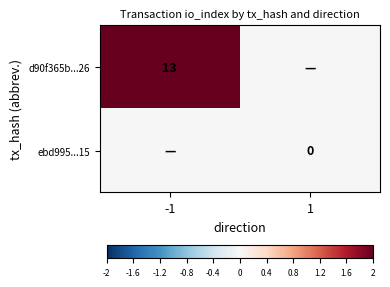

At how many categories does at least one series exceed 1?

1